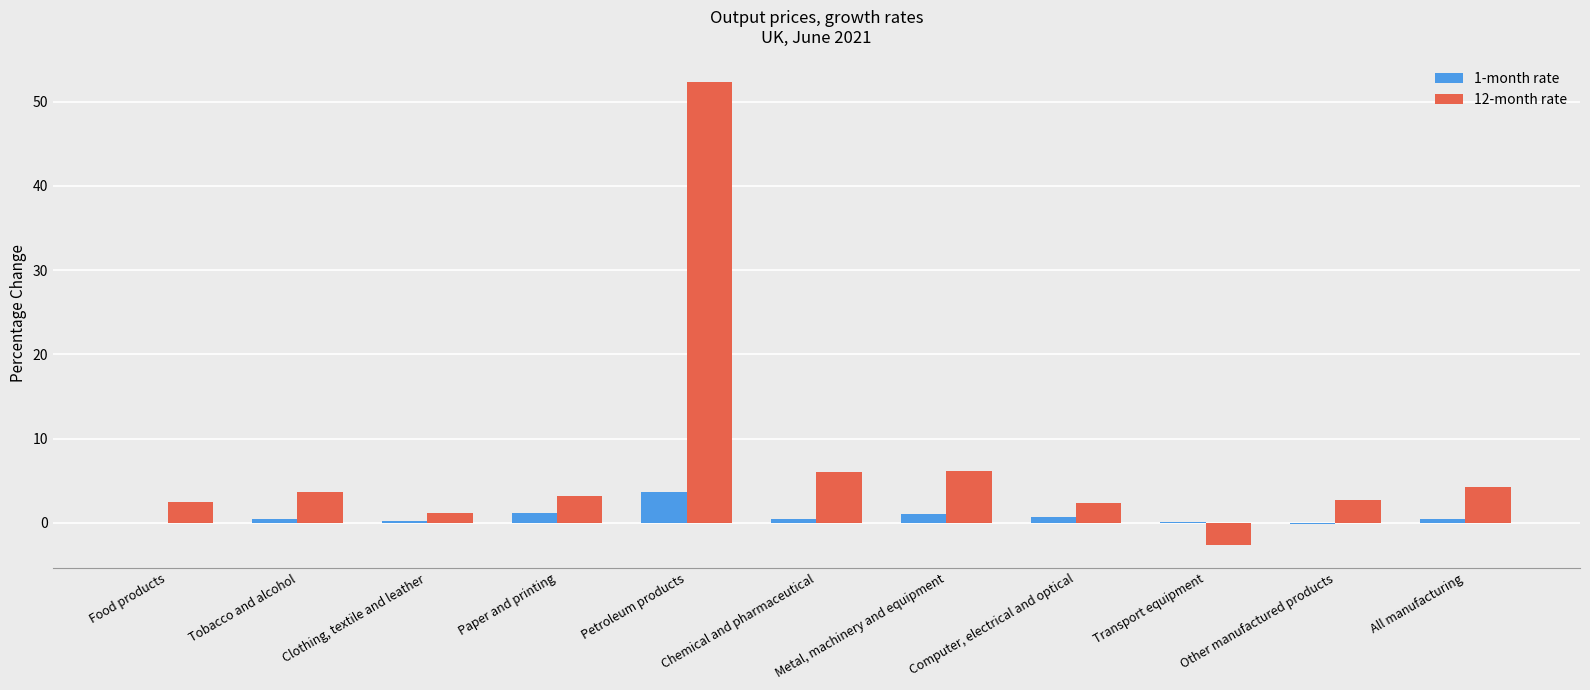

The value of 12-month rate at Other manufactured products is 2.7. True or false?

True